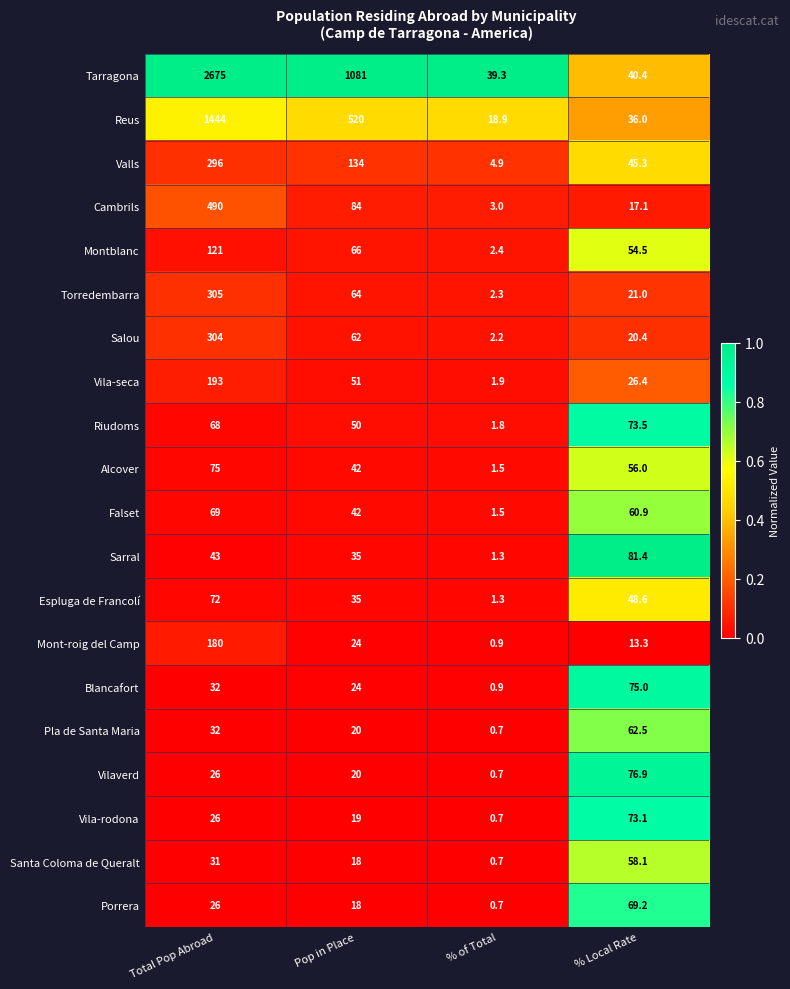

Which series has the largest range (max minus min)?

Tarragona